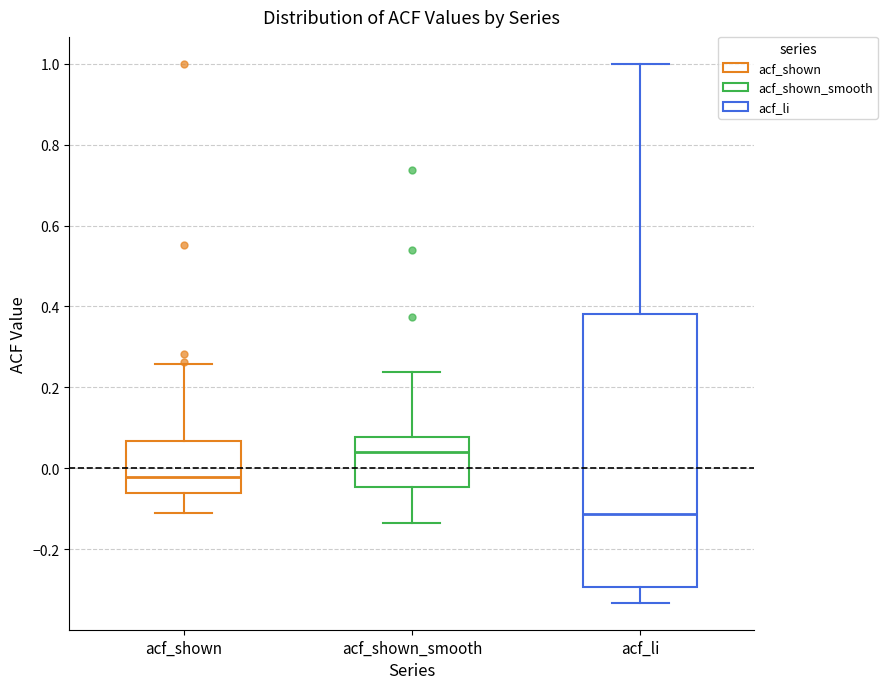

Where is the upper edge of the box for acf_li on the y-axis? The values are not printed on the chart, so give them approximately, as read against the axis.

0.38